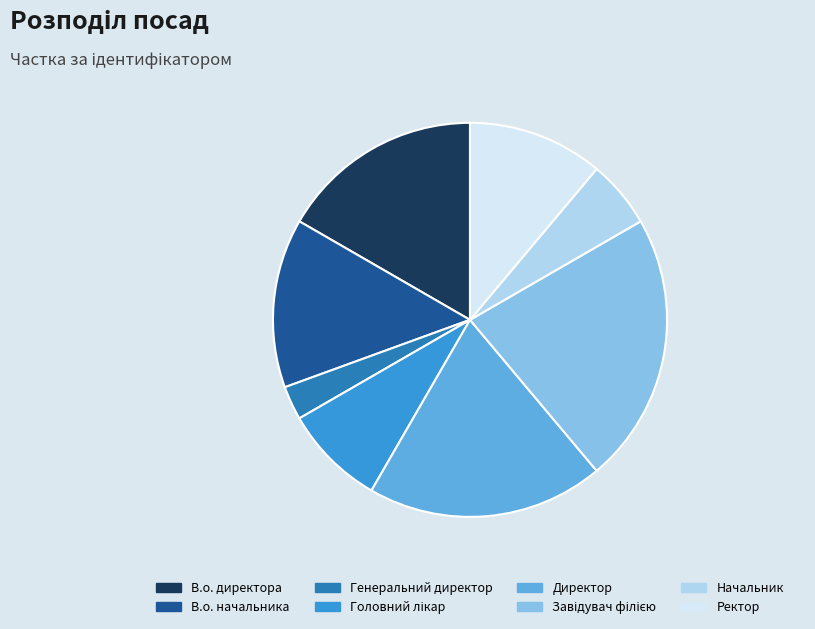

How many segments does this pie chart have?

8